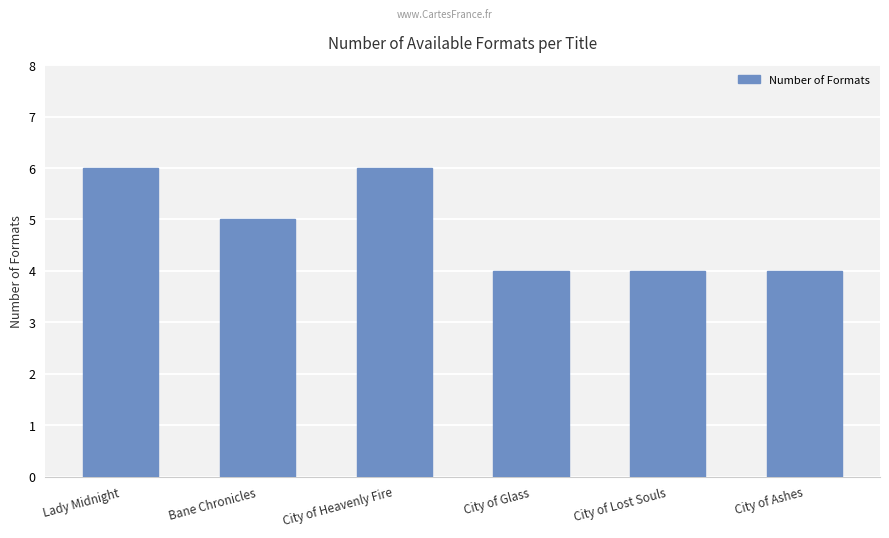

What position from the left is City of Ashes?

6